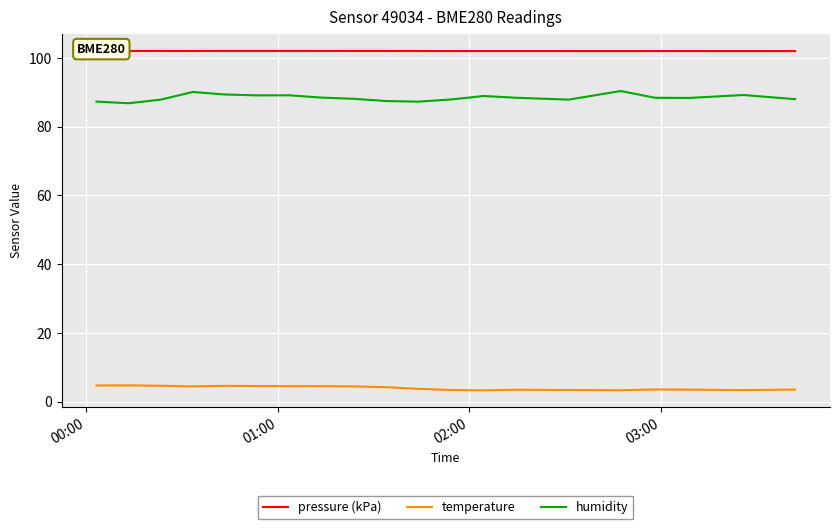

Rank the series by their maximum value, from highest to lowest.

pressure (kPa), humidity, temperature